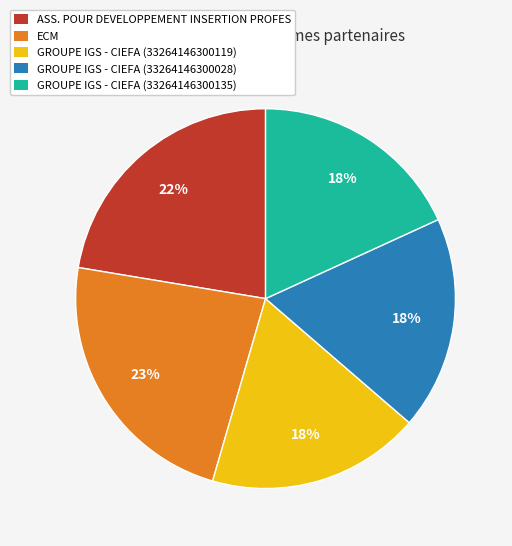

Do GROUPE IGS - CIEFA (33264146300028) and GROUPE IGS - CIEFA (33264146300119) together represent more than half of the pie?

No